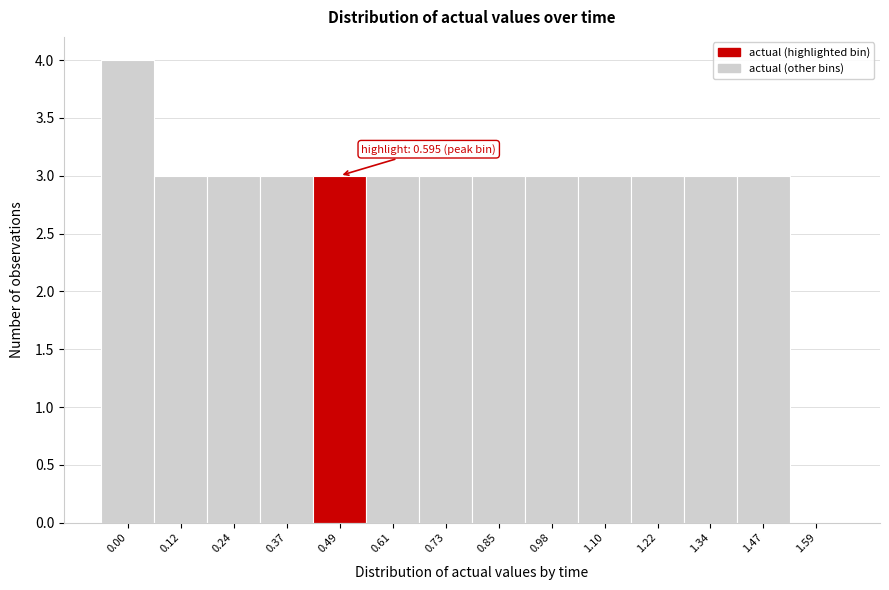

Reading right to left, list all the values displayed in this chart.

1.59=0	1.47=3	1.34=3	1.22=3	1.10=3	0.98=3	0.85=3	0.73=3	0.61=3	0.49=3	0.37=3	0.24=3	0.12=3	0.00=4